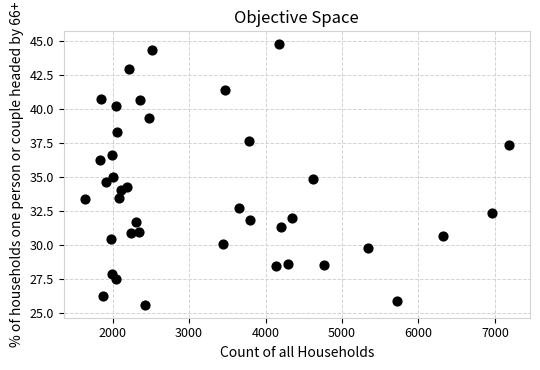

What is the range of X values (max minus min)?

5544.0